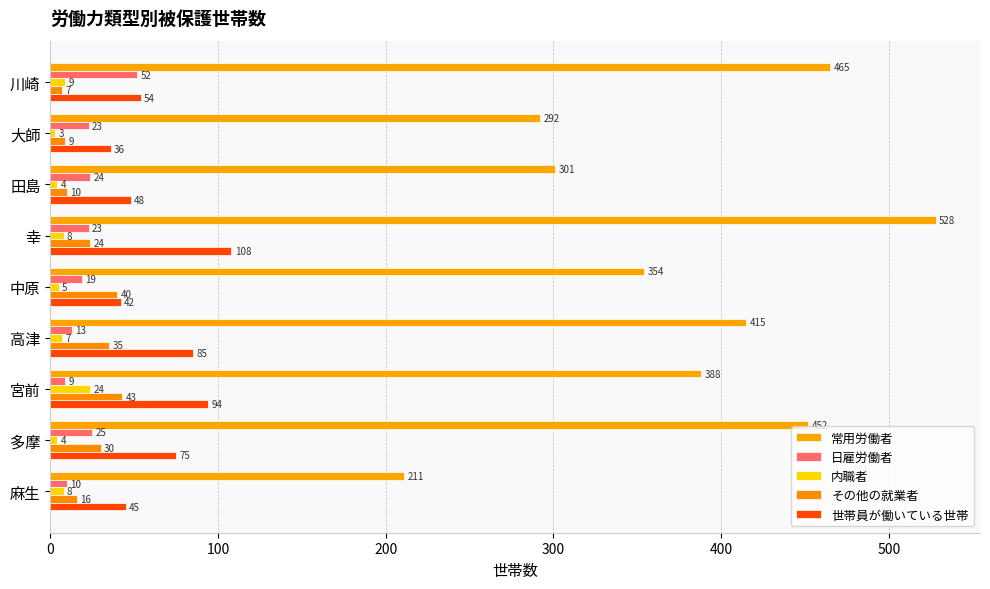

How many series are shown in this chart?

5